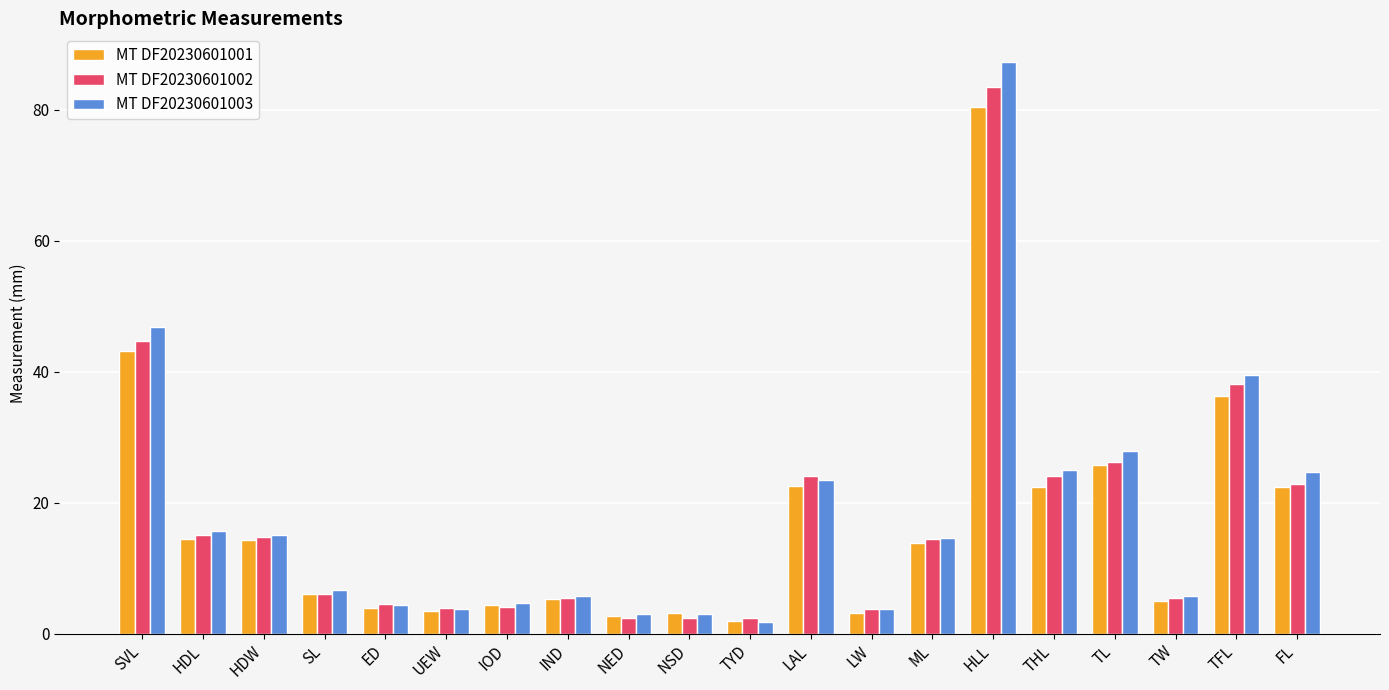

Where is MT DF20230601002 nearest to the value 42?

SVL